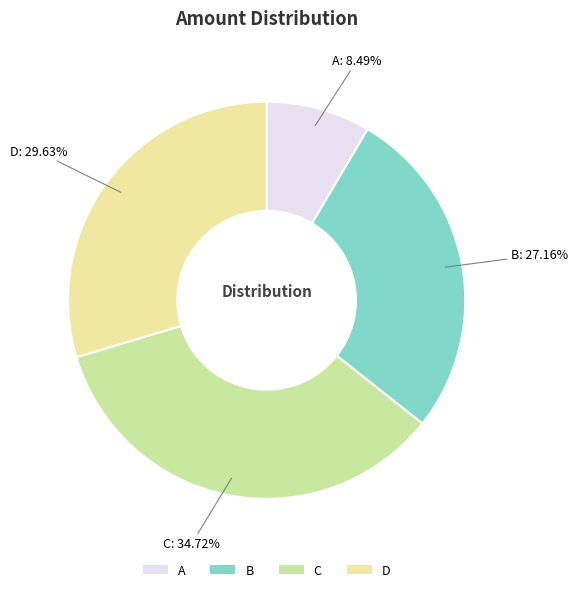

How many segments does this pie chart have?

4